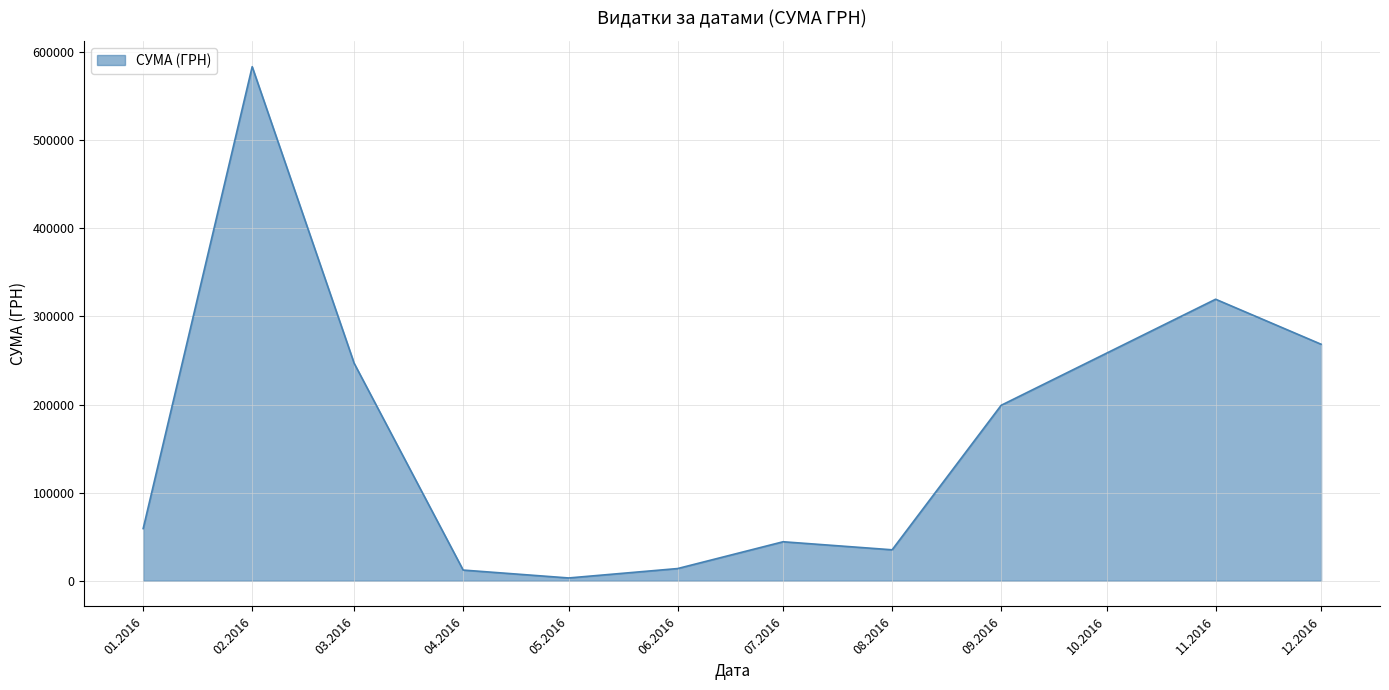

What is the difference between the values at 12.2016 and 06.2016?

254627.2